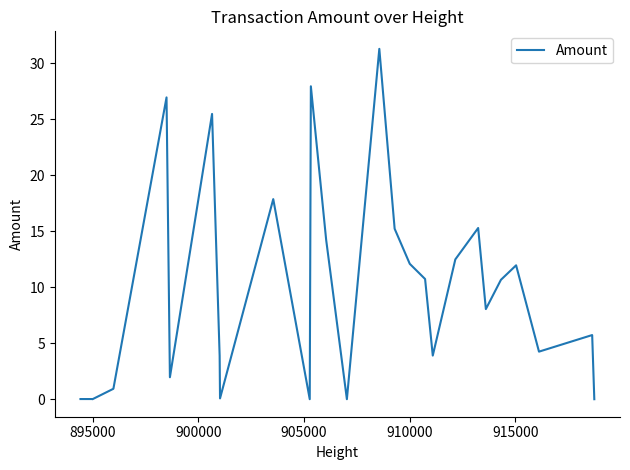

True or false: the data has more than 2 interior local peaks.

True